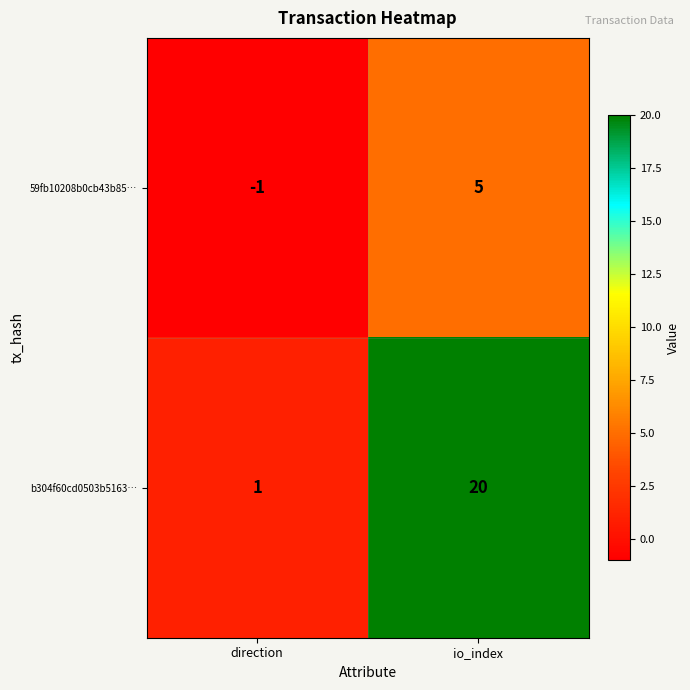

What is the total value across all series at io_index?

25